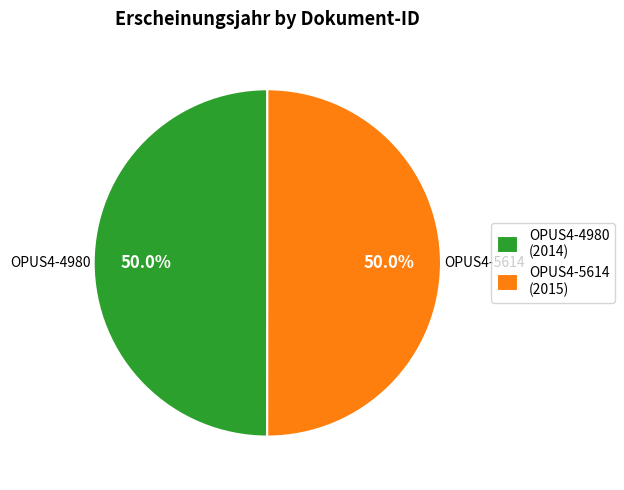

What portion of the pie excludes OPUS4-4980?

50.0%